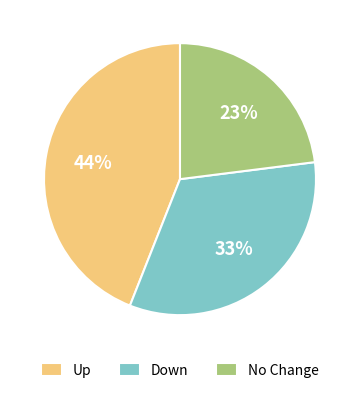

Is it true that Up is 51% of the pie?

False